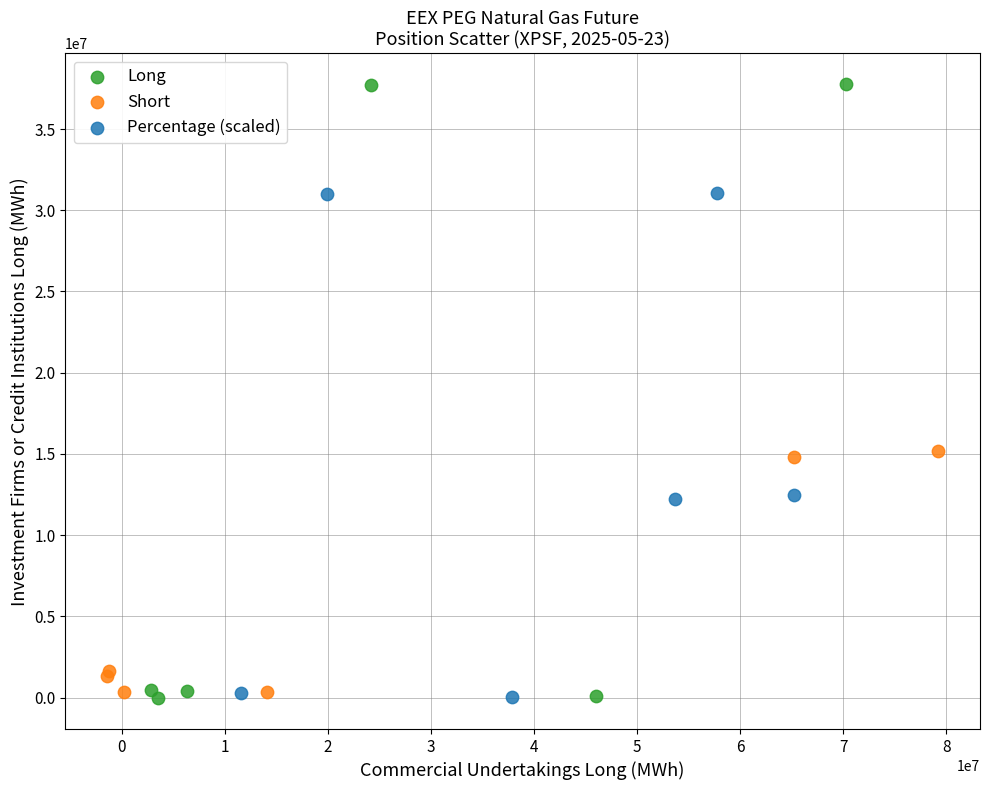

Which series contains the highest Y value?

Long